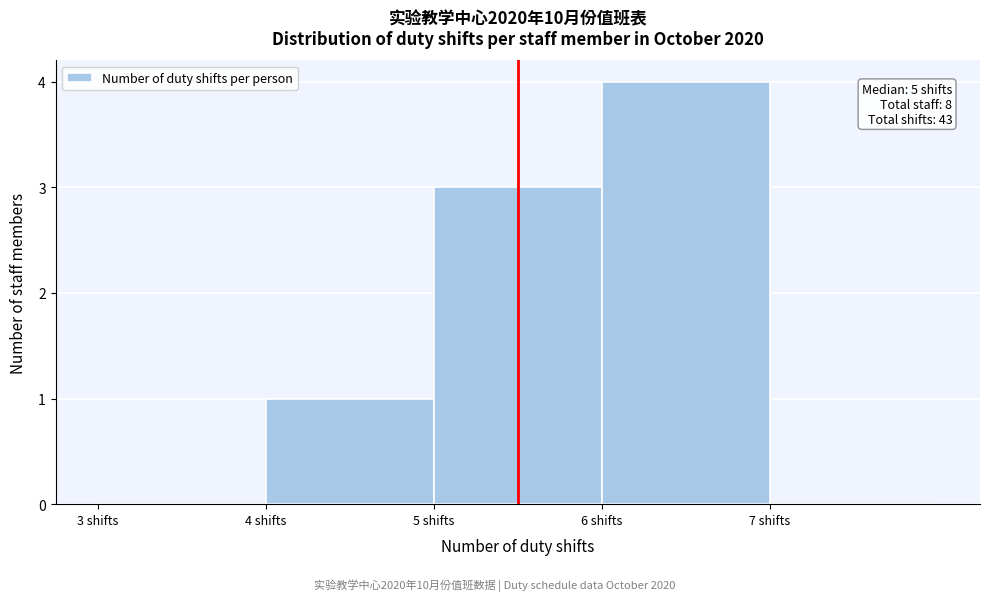

Which range on the x-axis has the tallest bar?

6 to 7